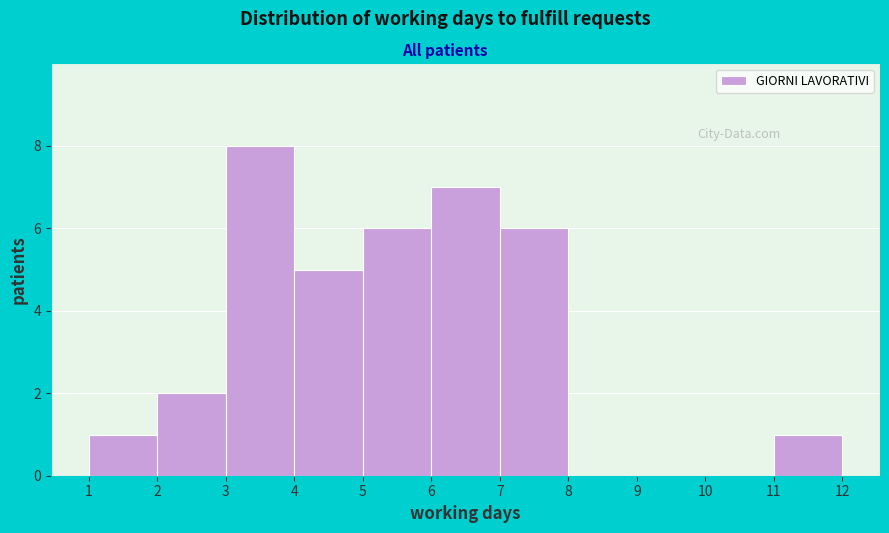

Reading left to right, transcribe this chart: for each bar, give the range it covers on the x-axis and its height. The values are not printed on the chart, so give them approximately, as read against the axis.

1 to 2: 1
2 to 3: 2
3 to 4: 8
4 to 5: 5
5 to 6: 6
6 to 7: 7
7 to 8: 6
8 to 9: 0
9 to 10: 0
10 to 11: 0
11 to 12: 1